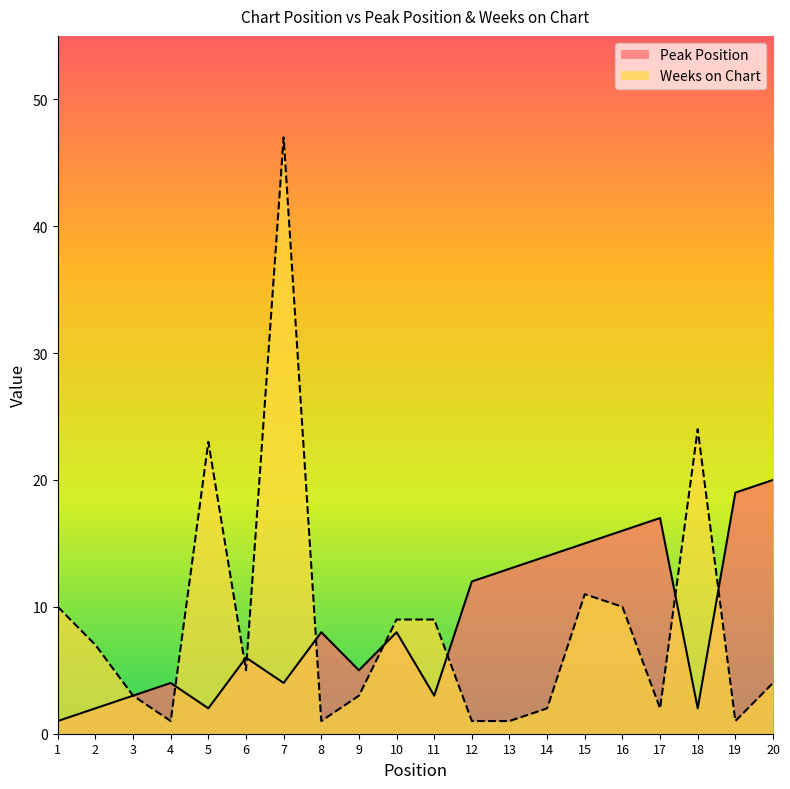

True or false: Weeks on Chart and Peak Position intersect in this chart.

True